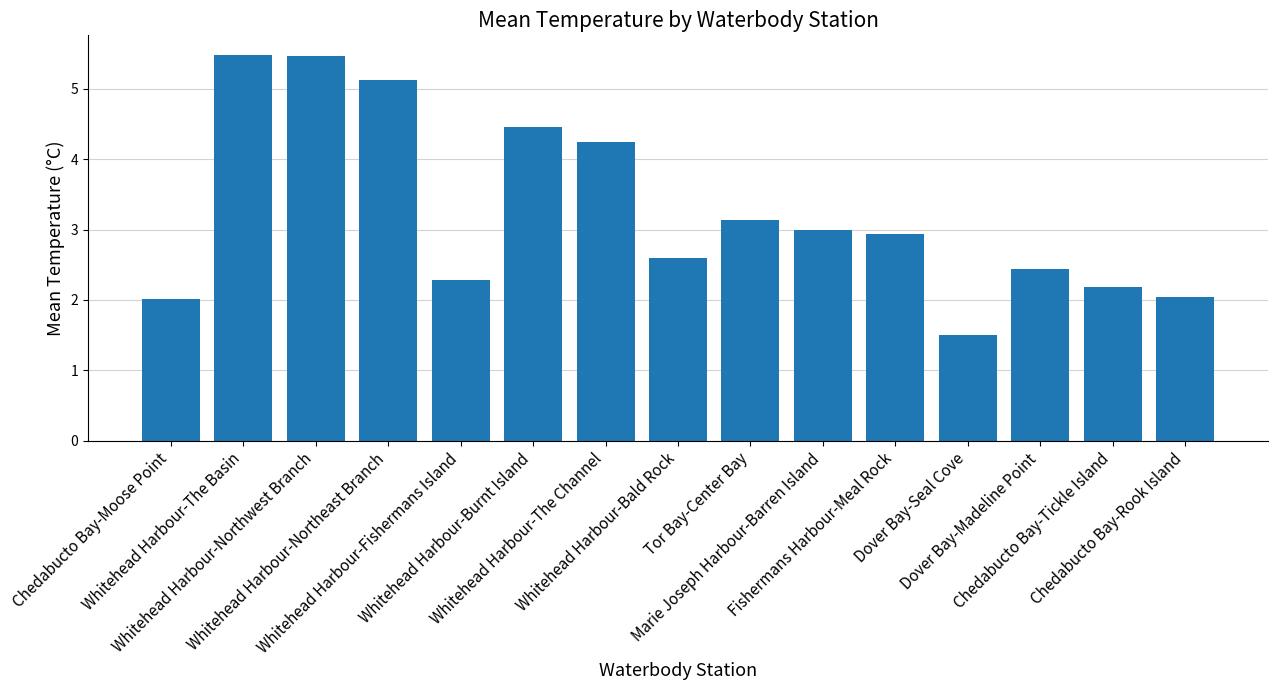

What is the change in value from Whitehead Harbour-Fishermans Island to Whitehead Harbour-Bald Rock?

+0.3